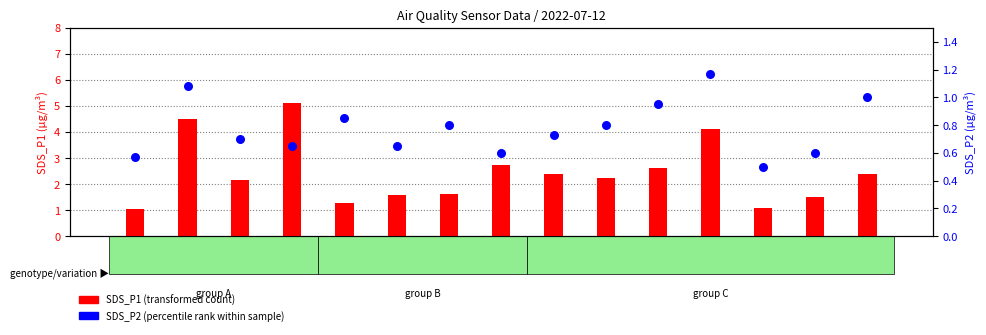

Which series has the largest total across all categories?

SDS_P1 (transformed count)